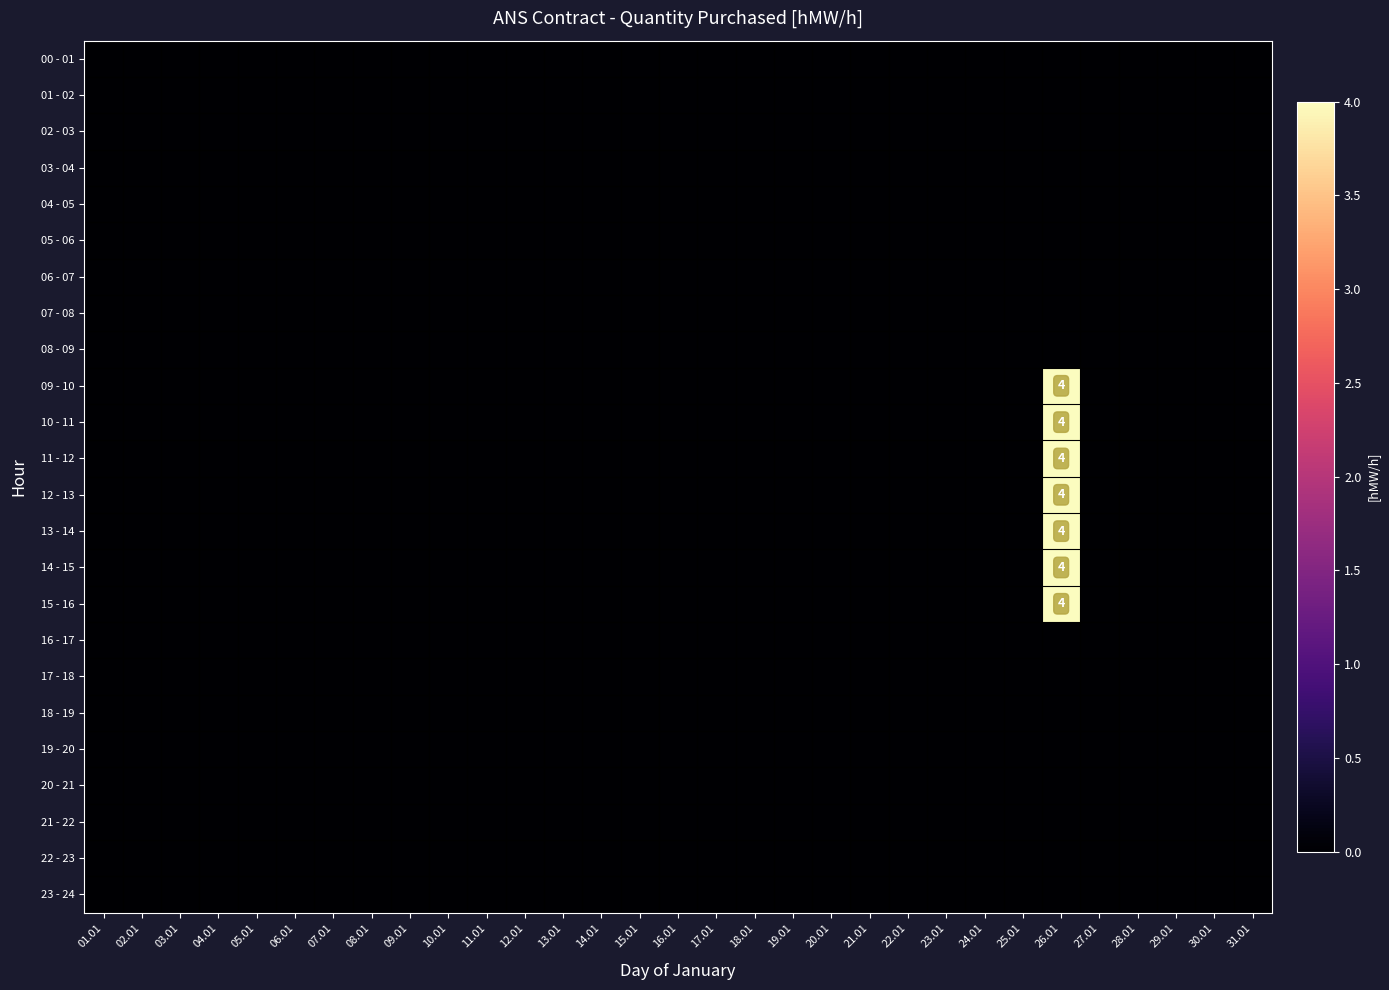

How many series are shown in this chart?

24